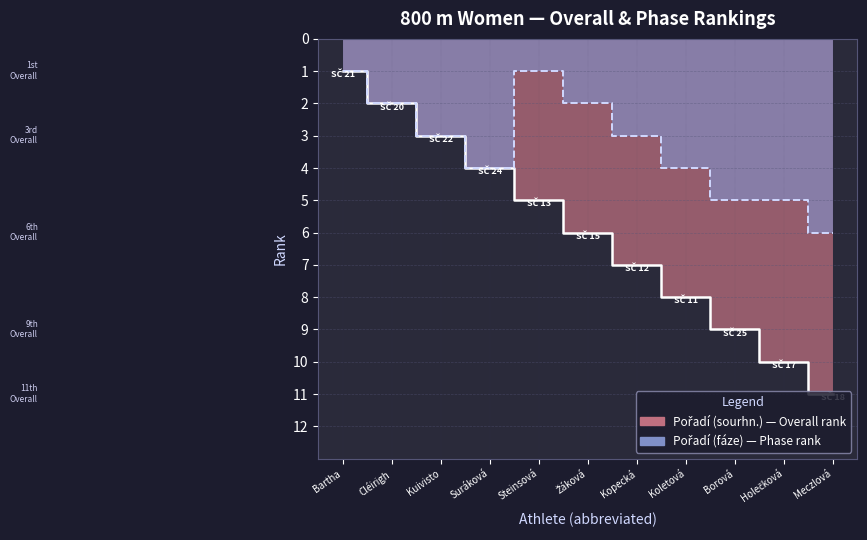

How many series are shown in this chart?

2